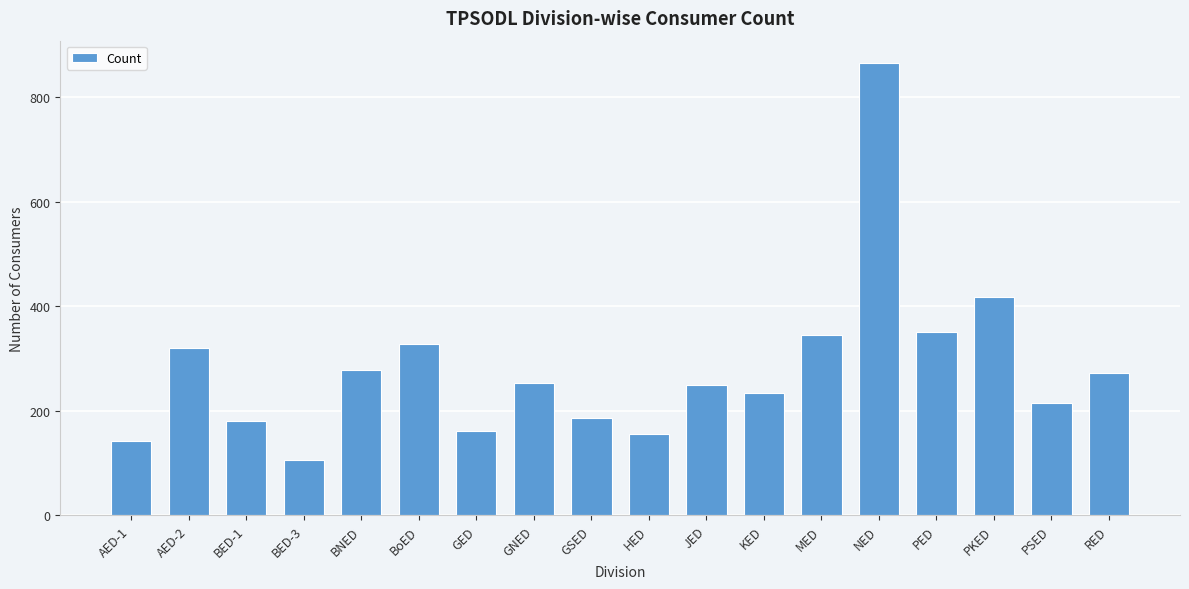

Reading left to right, what are all the values shown in this chart?

143	321	180	105	279	327	161	253	187	155	249	235	346	865	350	417	215	273